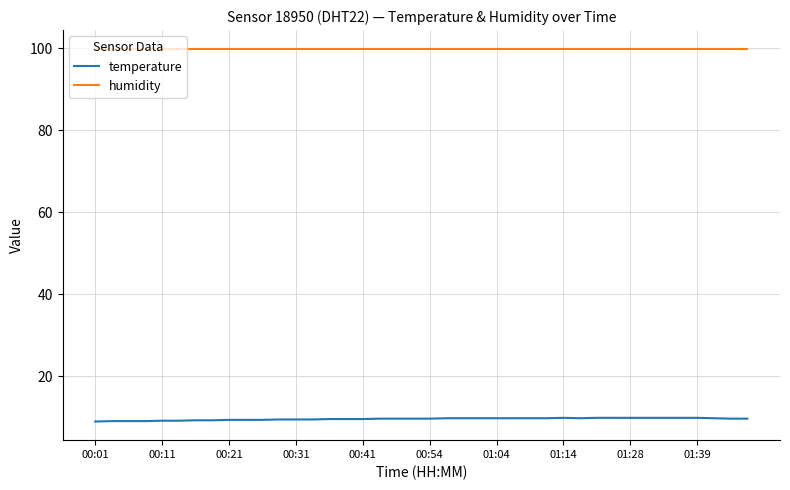

Rank the series by their maximum value, from lowest to highest.

temperature, humidity